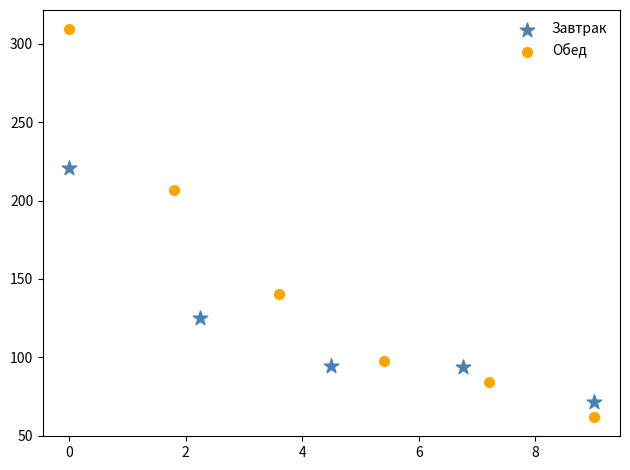

Which series has the widest spread of Y values?

Обед